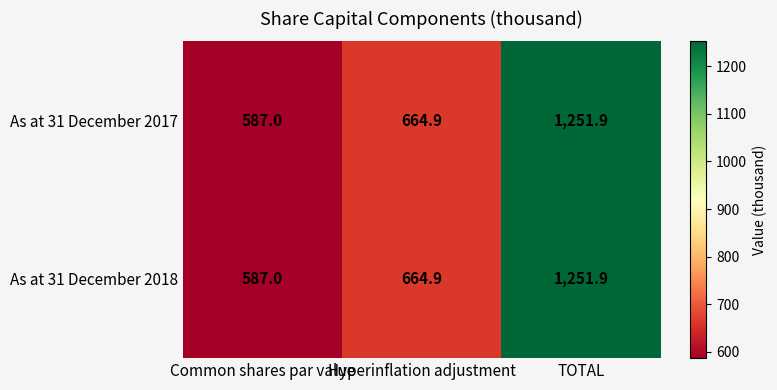

The As at 31 December 2017 series shows 390.9 at Common shares par value. True or false?

False